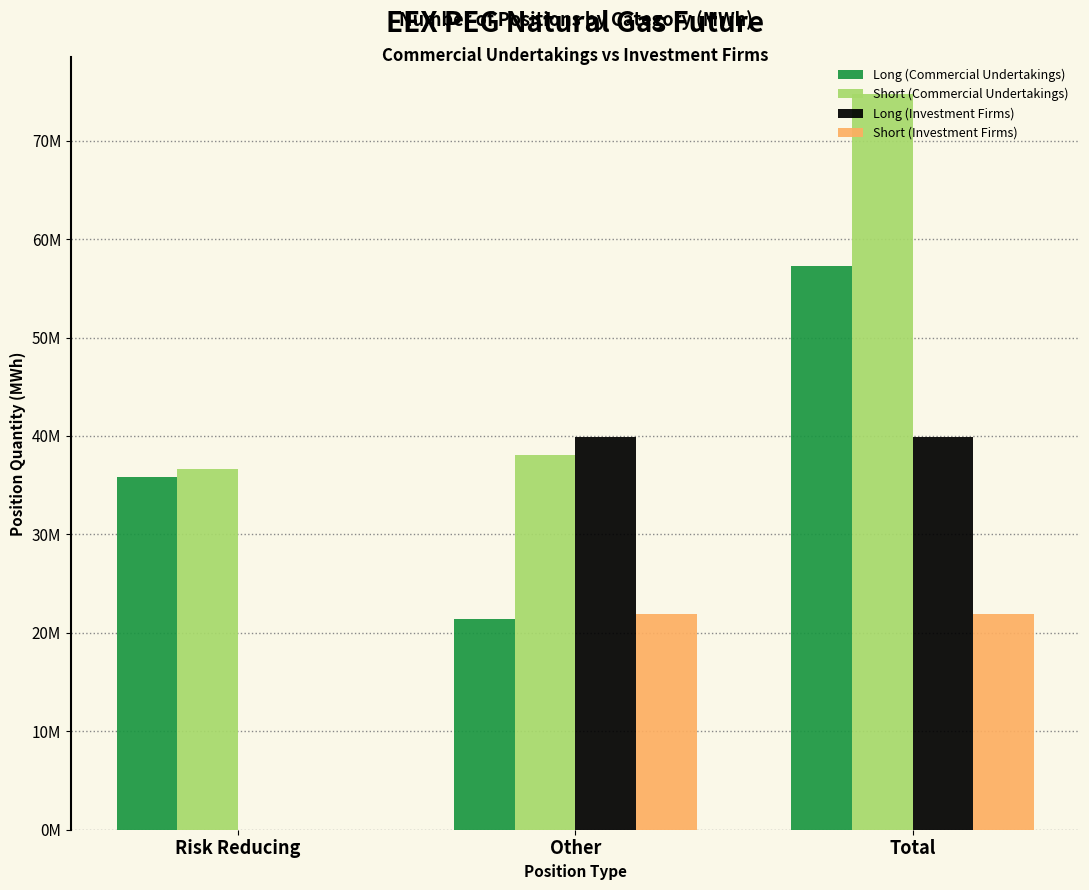

Are the bars horizontal?

No